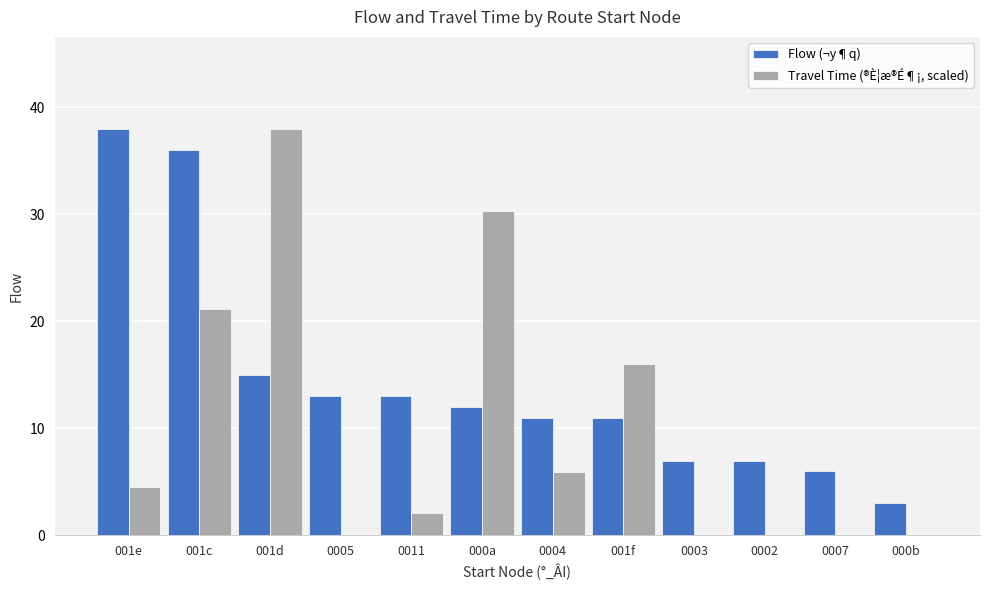

Are the bars horizontal?

No